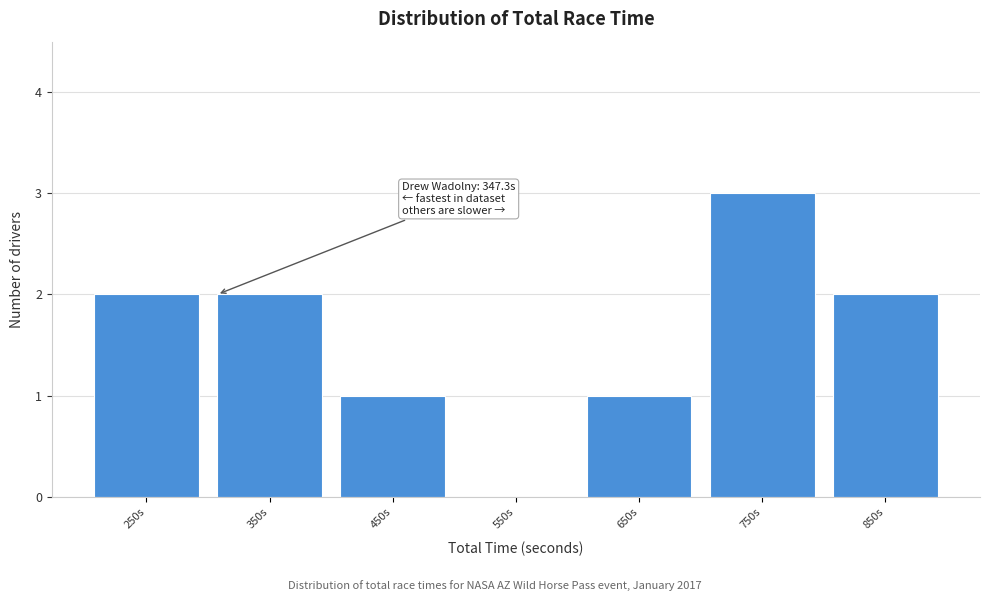

Reading right to left, list all the values displayed in this chart.

850s=2	750s=3	650s=1	550s=0	450s=1	350s=2	250s=2